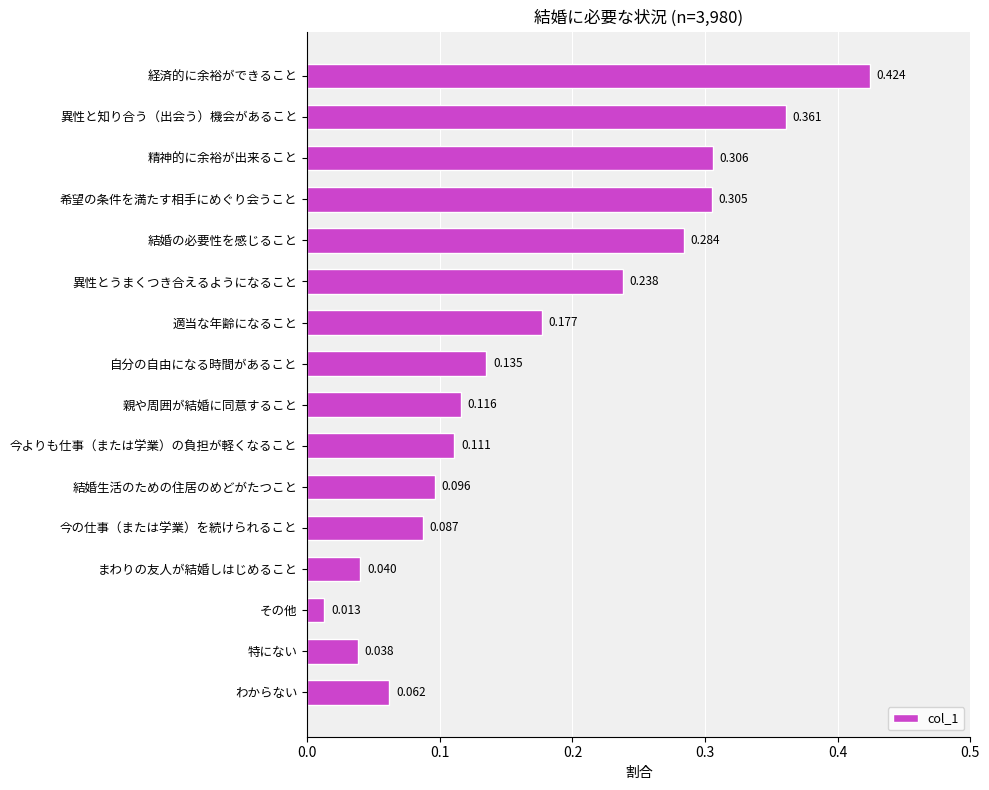

At which label is the value closest to 0?

その他